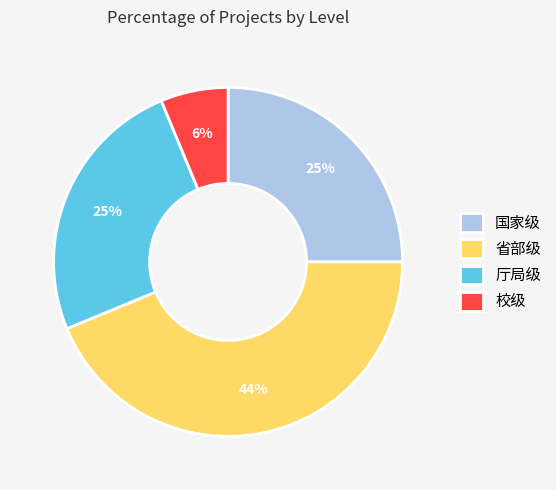

Combined, do 省部级 and 国家级 account for over 50%?

Yes